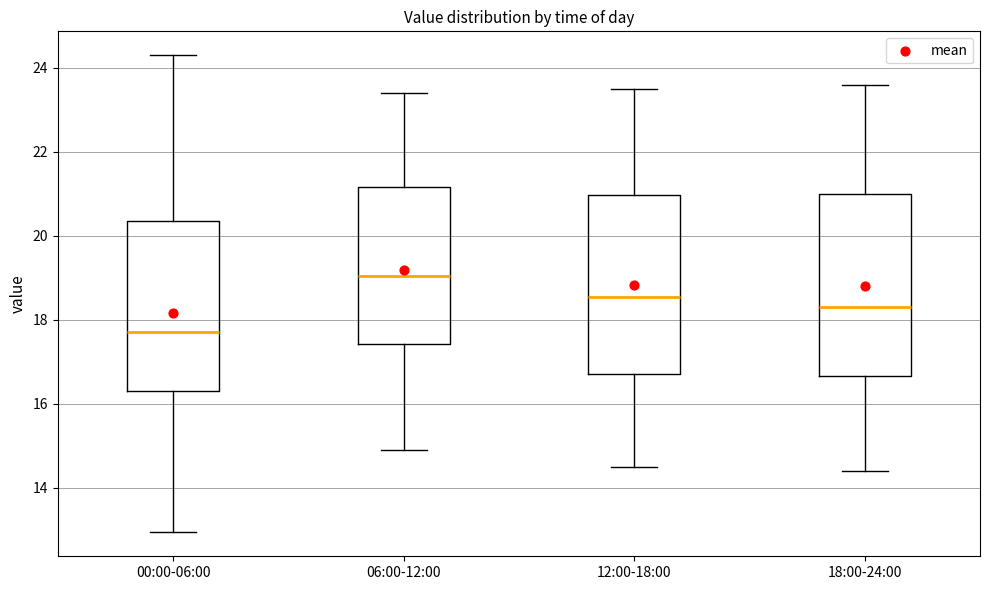

Where does the upper whisker of the box for 12:00-18:00 end on the y-axis? The values are not printed on the chart, so give them approximately, as read against the axis.

23.6